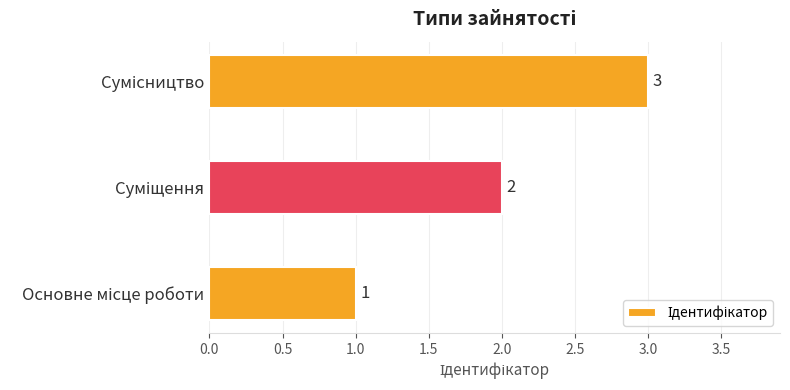

How many values are between 1 and 3?

3